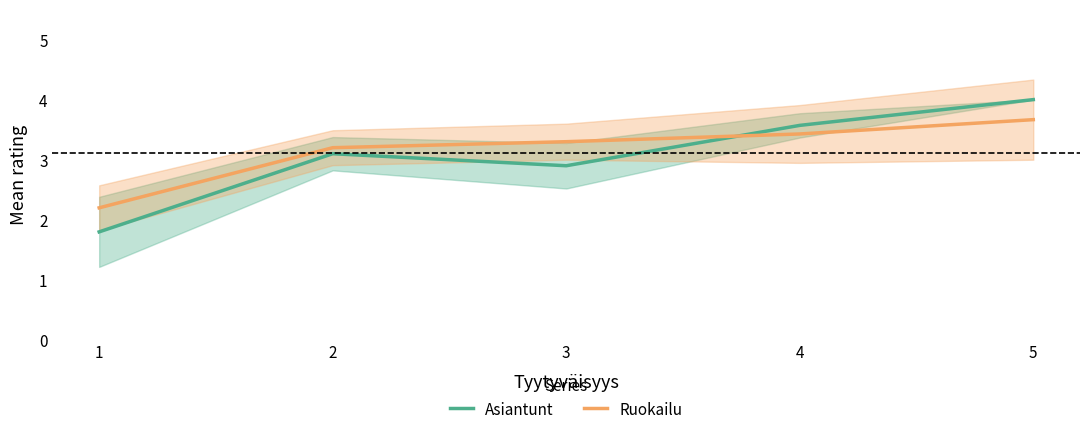

Reading left to right, list all the values displayed in this chart.

Asiantunt: 1.8	3.1	2.9	3.6	4.0
Ruokailu: 2.2	3.2	3.3	3.4	3.7